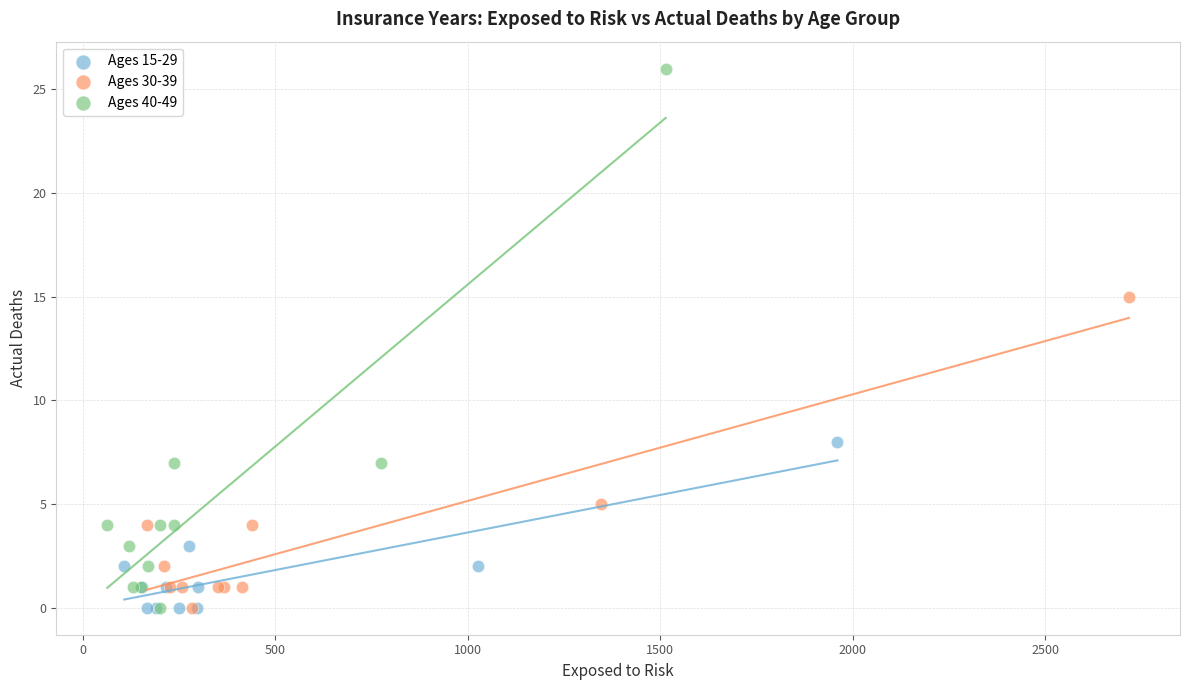

Which series has the largest Y range (max minus min)?

Ages 40-49